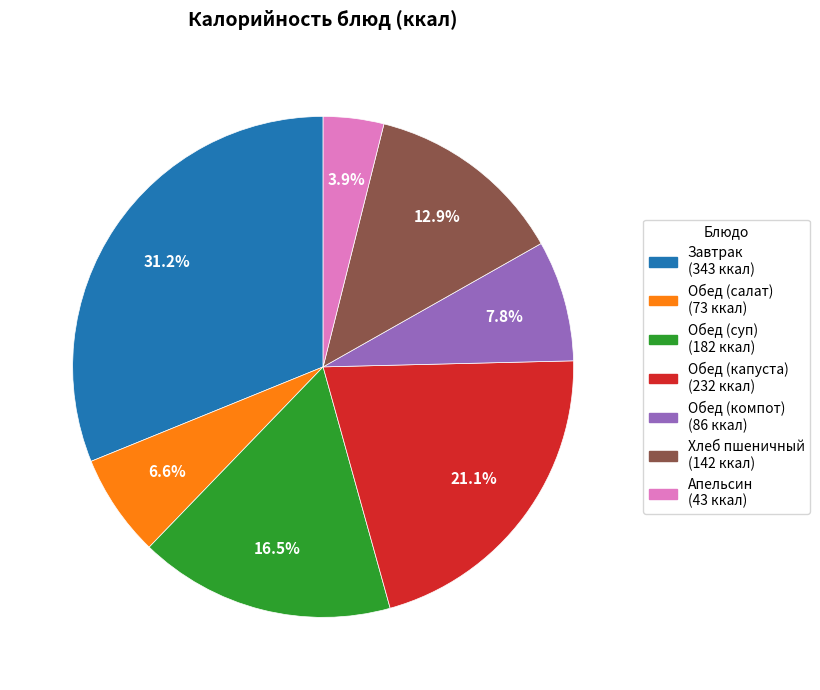

Combined, what portion of the pie is Обед (капуста) and Хлеб пшеничный?

34.0%